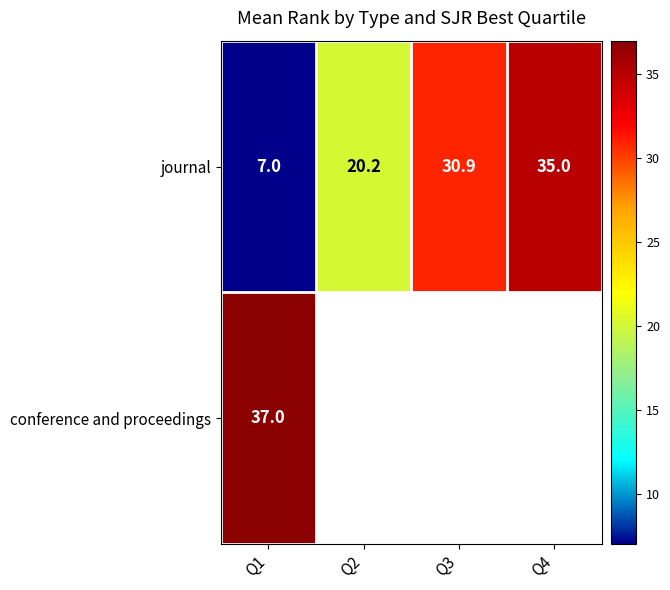

Count the number of categories in the chart.

4